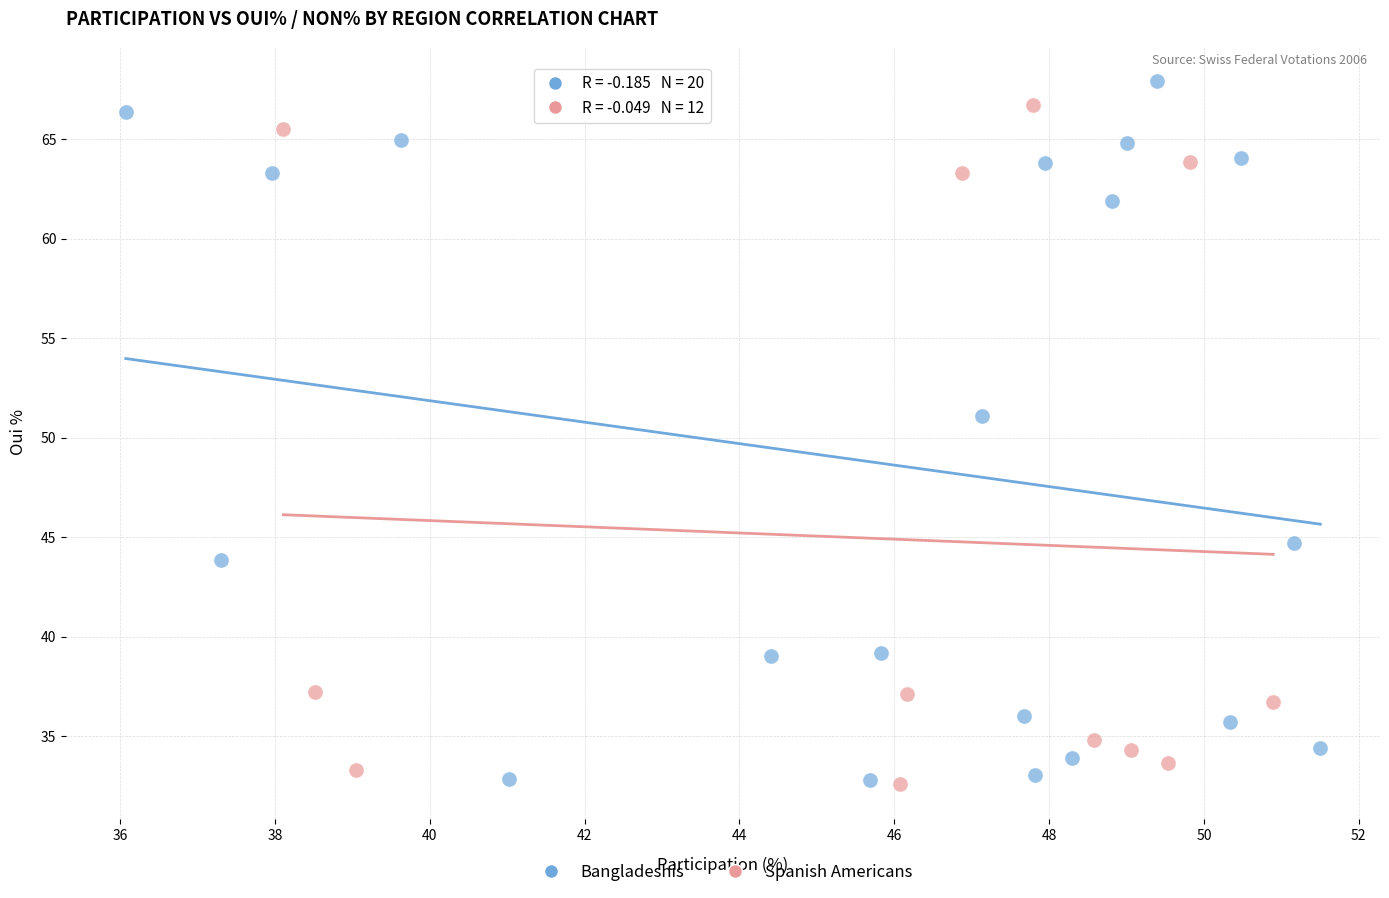

What are all the series names shown in the legend?

Bangladeshis, Spanish Americans